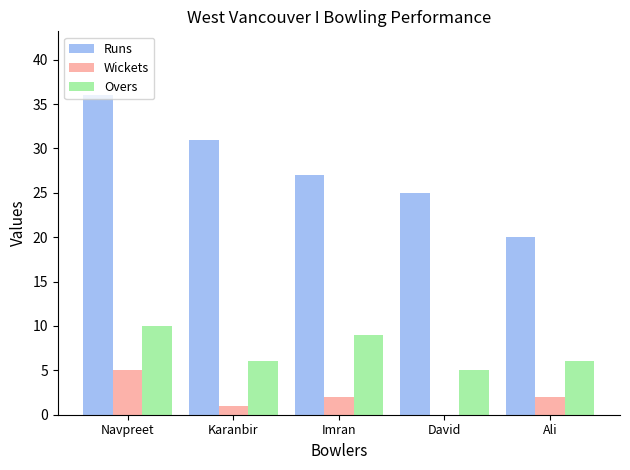

What is the maximum value shown in the chart?

36.0